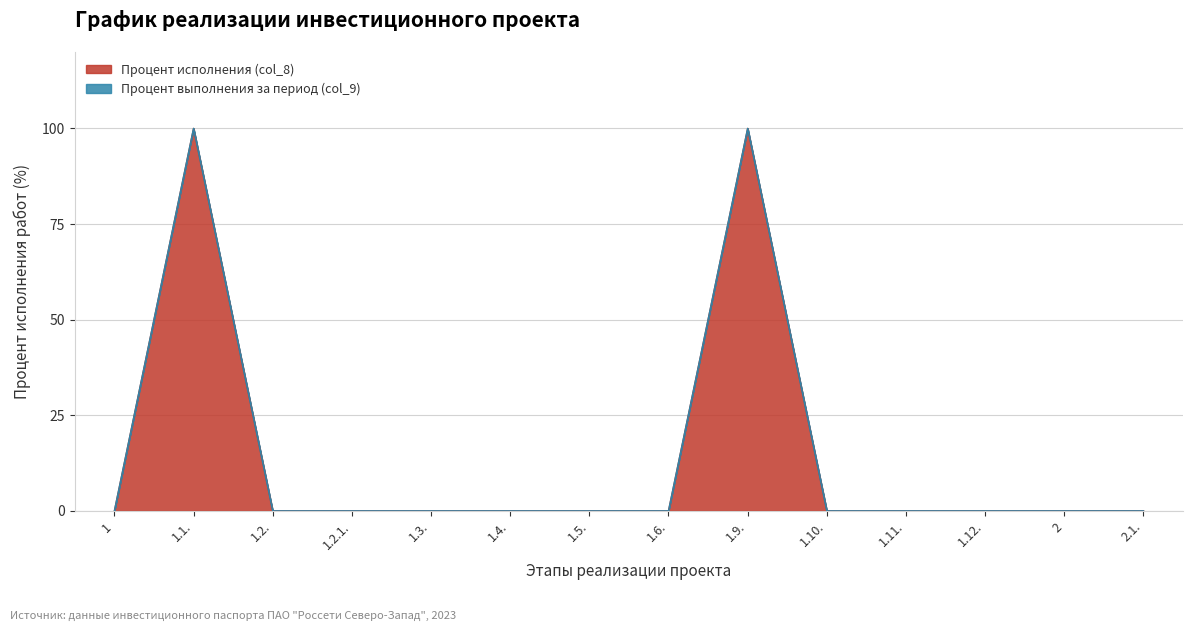

Does the chart display data point markers on the line(s)?

No